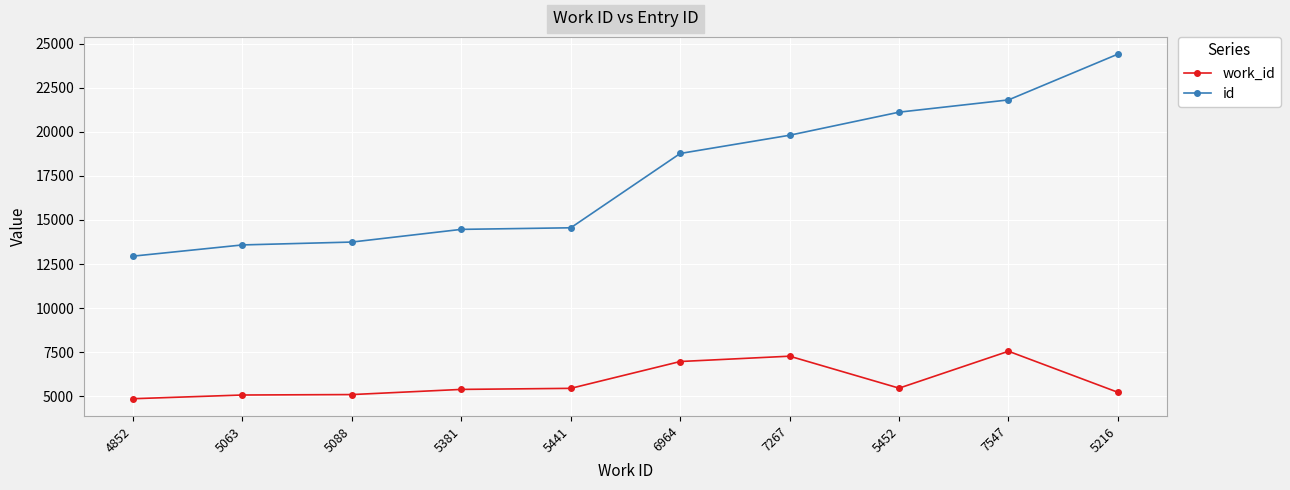

List the series in order of their peak value, highest first.

id, work_id